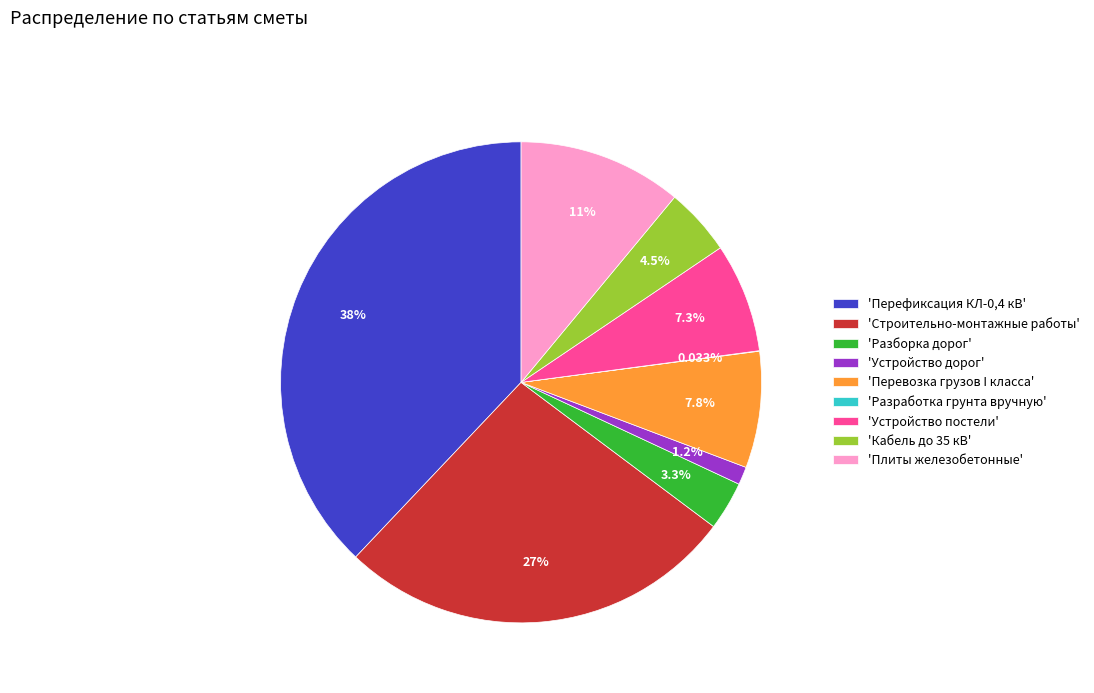

Is there a majority slice in this chart?

No